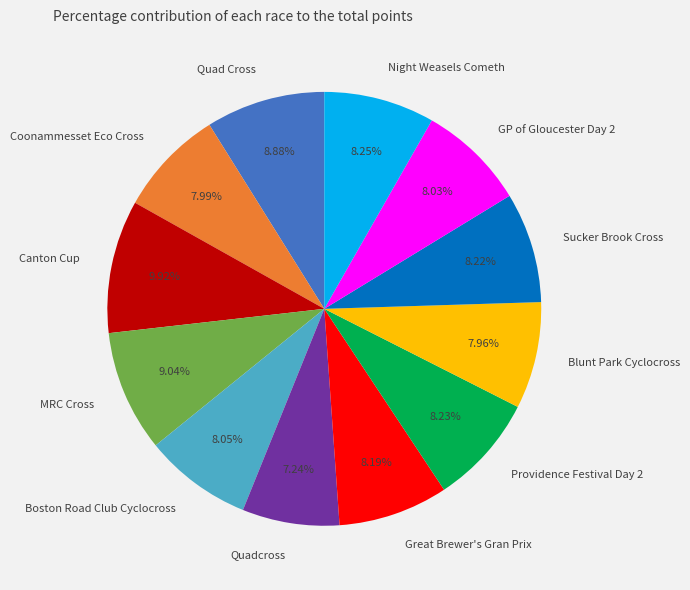

How much of the chart is everything except MRC Cross?

91.0%